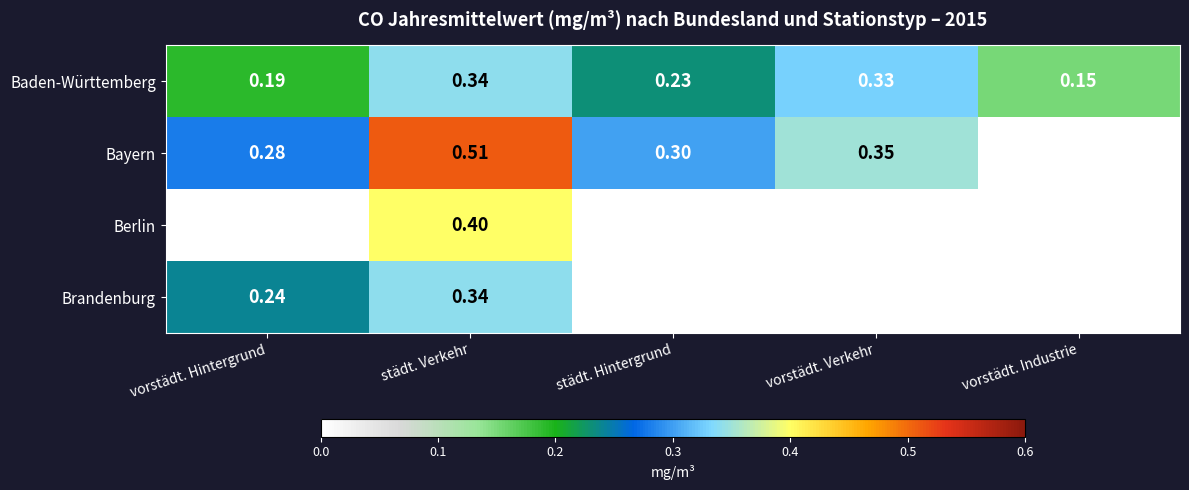

At which label is Baden-Württemberg closest to 0?

vorstädt. Industrie